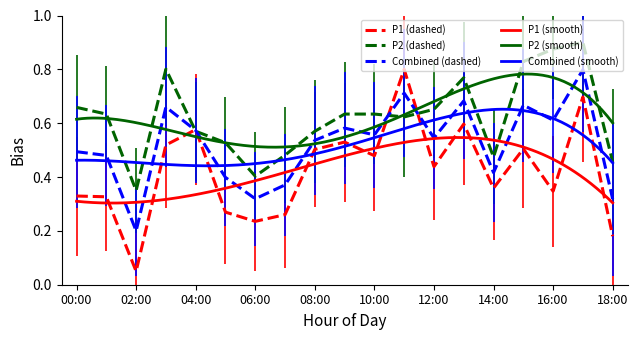

At which label is Combined (dashed) closest to 0?

02:00